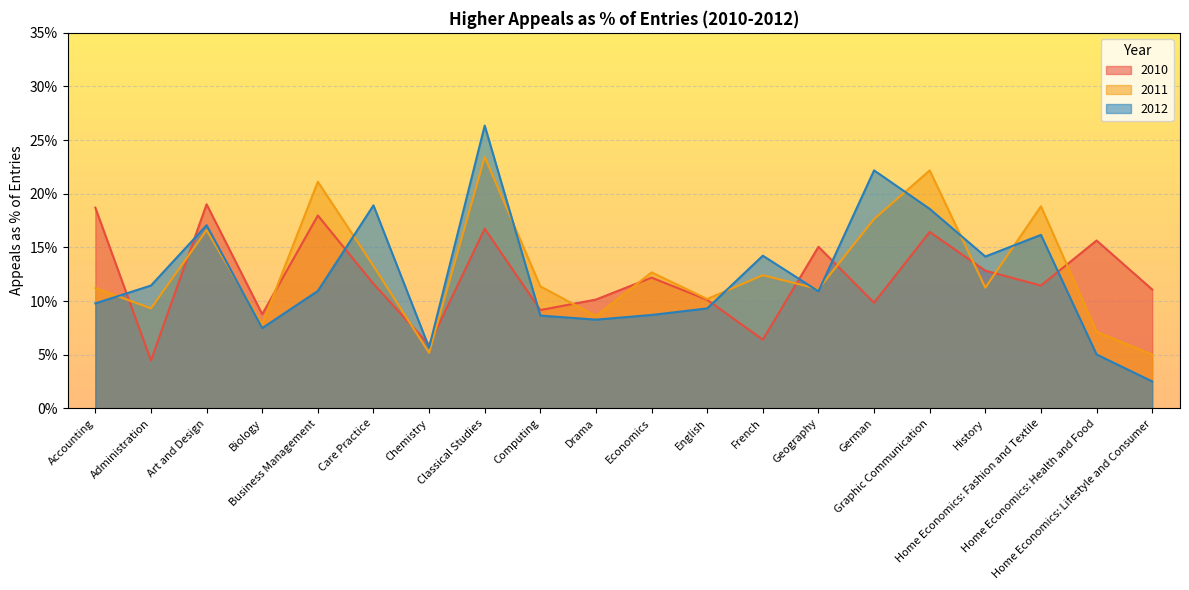

What is the total value across all series at Graphic Communication?

0.6